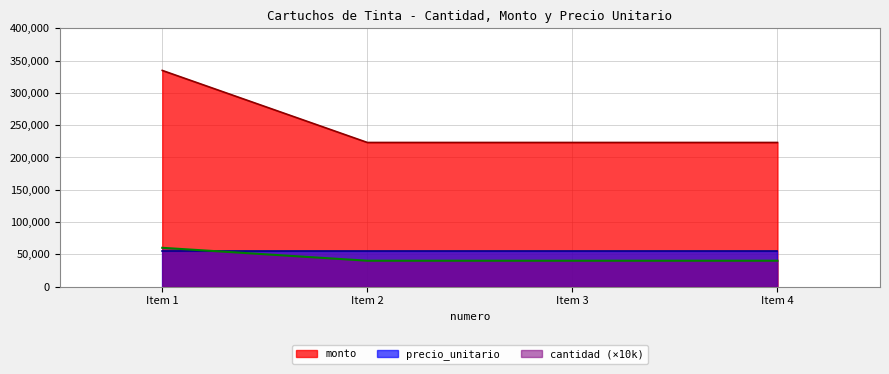

True or false: precio_unitario and monto cross at least once.

False